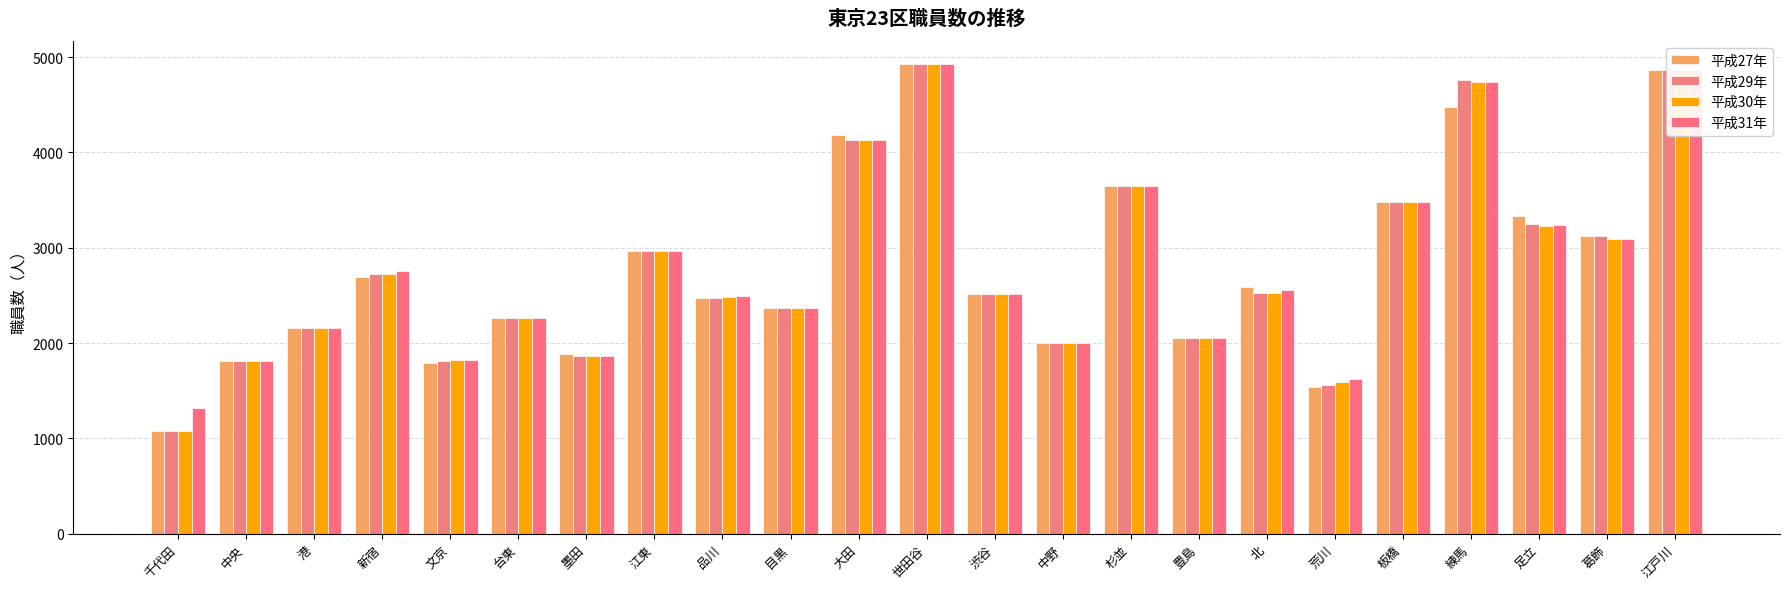

How many distinct data groups are displayed?

4